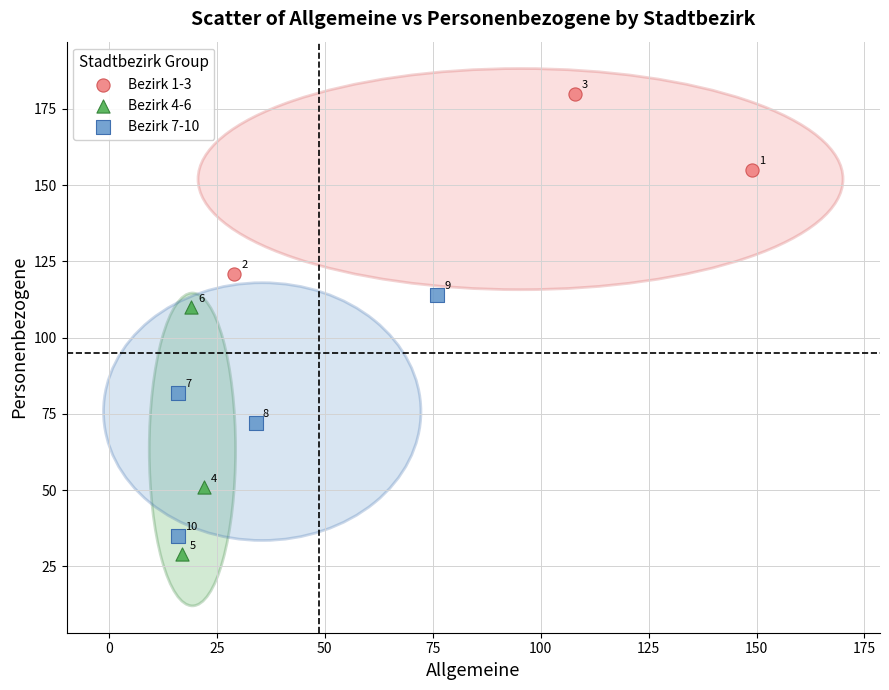

Which series has the widest spread of Y values?

Bezirk 4-6